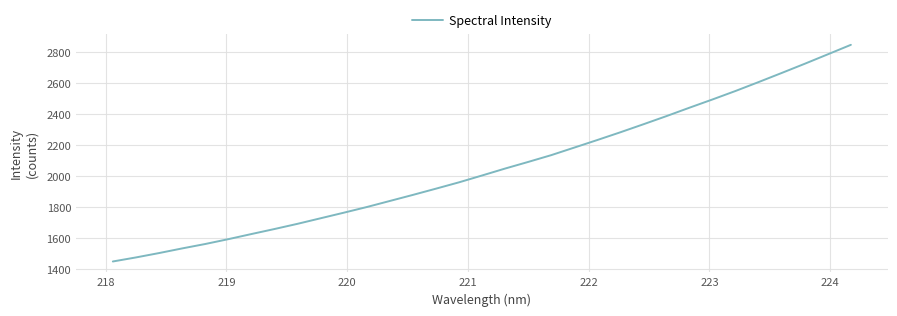

What is the difference between the maximum and minimum values?

1395.8